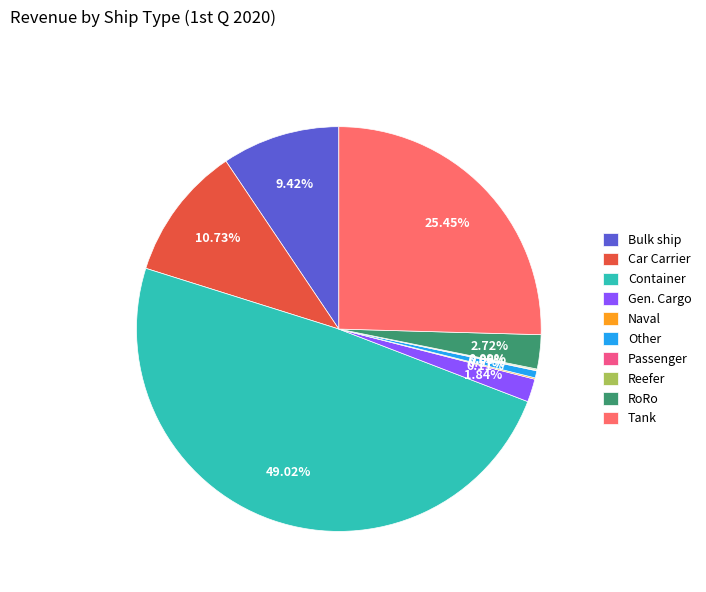

What is the largest slice in the pie chart?

Container